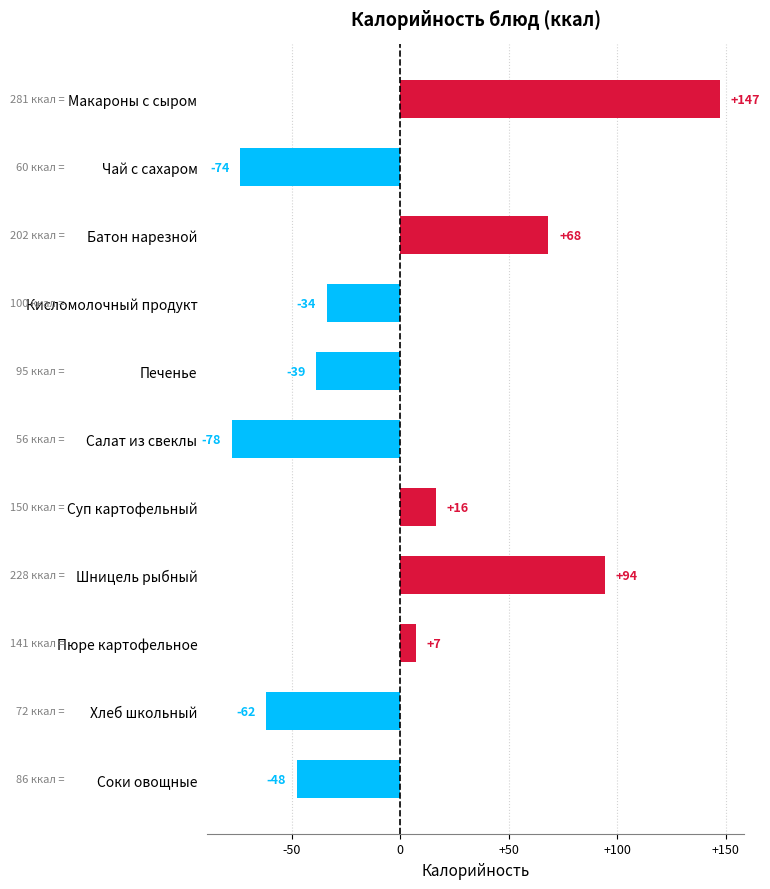

Are the bars horizontal?

Yes